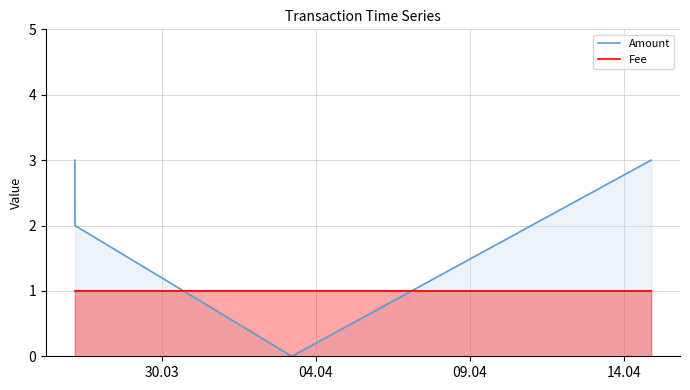

Which series ends up on top after the final intersection of Fee line and Amount line?

Amount line